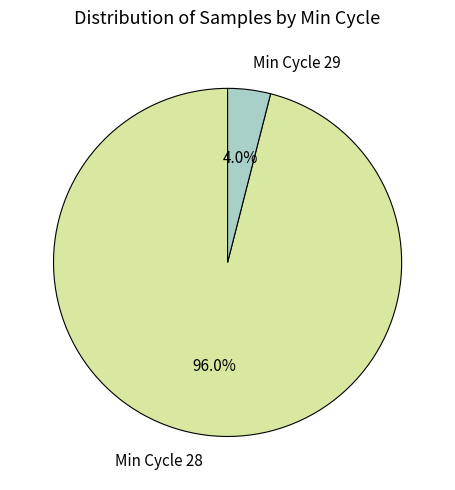

What percentage do Min Cycle 28 and Min Cycle 29 together represent?

100.0%